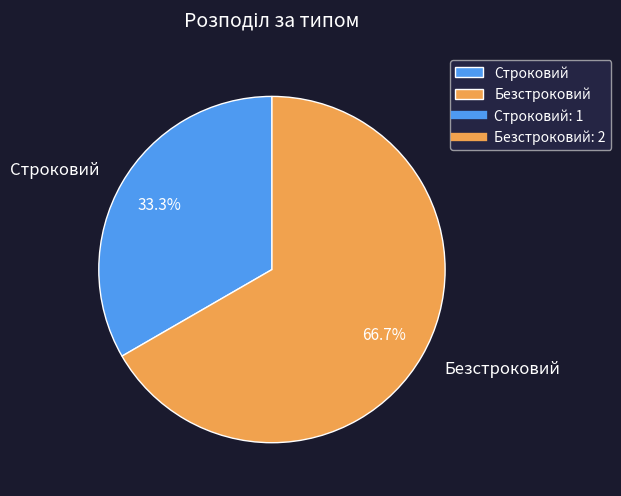

To the nearest percent, what is the difference between the Строковий and Безстроковий slice percentages?

33%